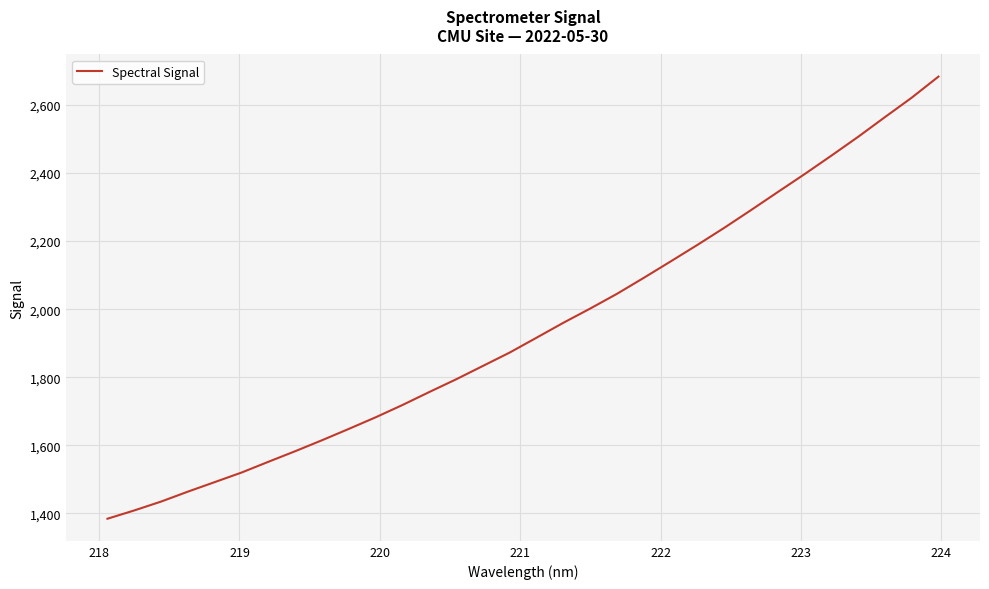

What is the smallest value displayed?

1384.6